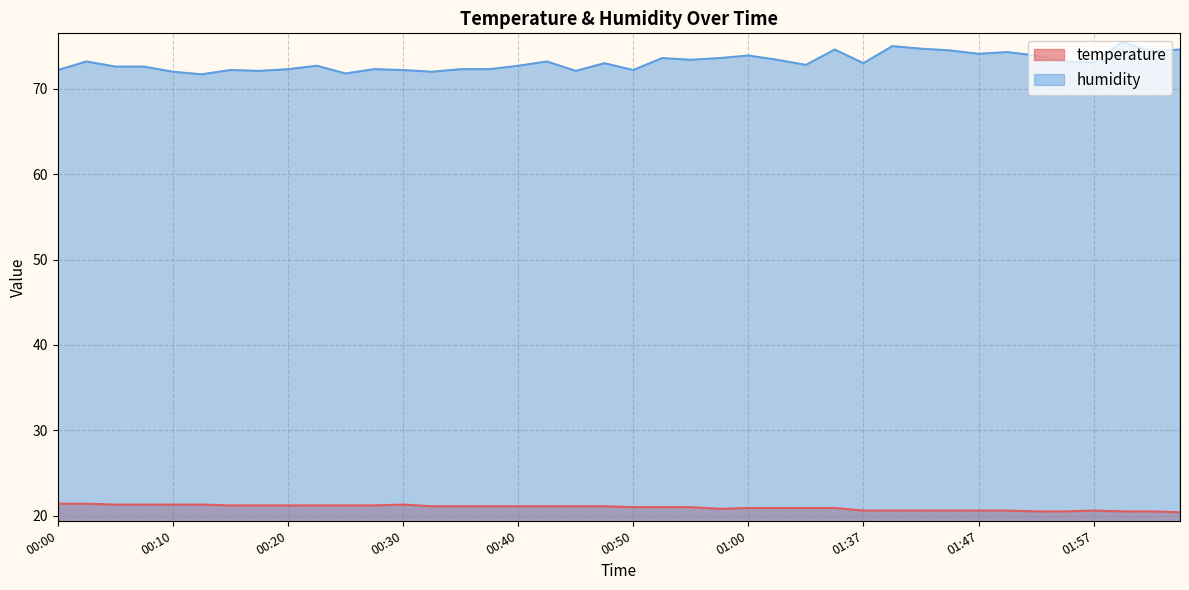

What is the spread (max minus min) of values at 00:42?

52.1